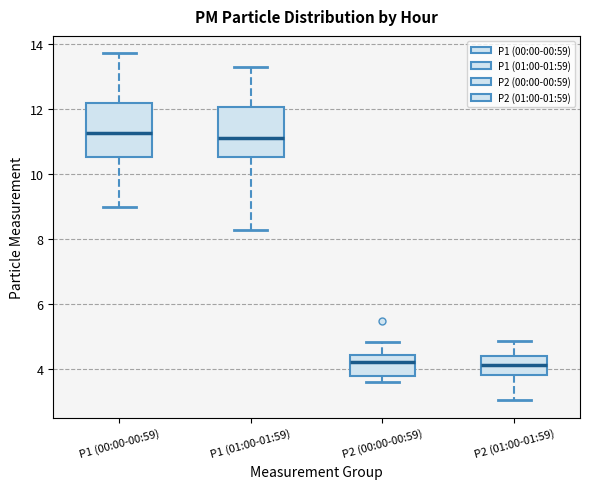

Reading left to right, transcribe this box plot: for each box, give where its median line is, the range the box spans, and where its two whiskers end, as read against the y-axis. The values are not printed on the chart, so give them approximately, as read against the axis.

P1 (00:00-00:59): median 11.2, box 10.6 to 12.2, whiskers 9.0 to 13.8
P1 (01:00-01:59): median 11.2, box 10.6 to 12.0, whiskers 8.2 to 13.4
P2 (00:00-00:59): median 4.2, box 3.8 to 4.4, whiskers 3.6 to 4.8
P2 (01:00-01:59): median 4.2, box 3.8 to 4.4, whiskers 3.0 to 4.8